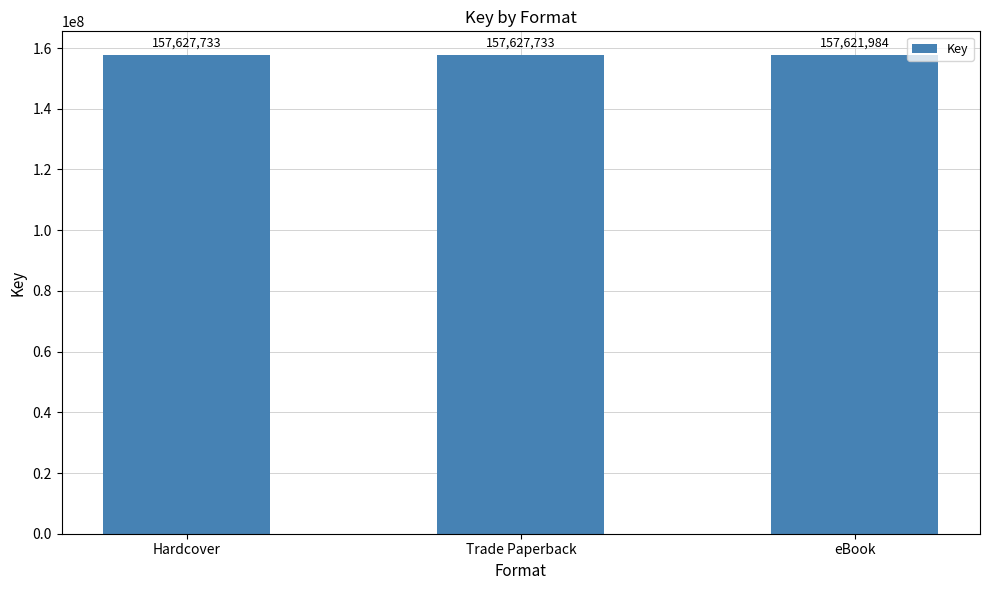

The chart shows a value of 79197420 at Hardcover. True or false?

False